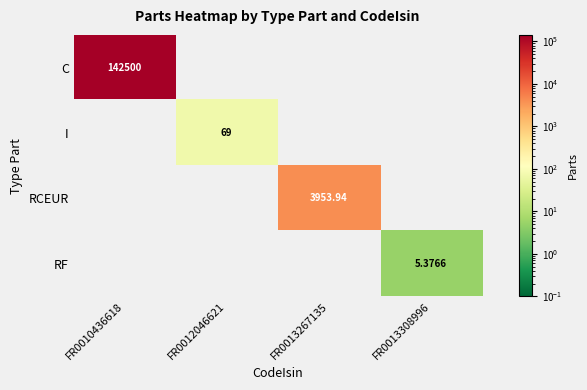

The RCEUR series shows 0.0 at FR0012046621. True or false?

True